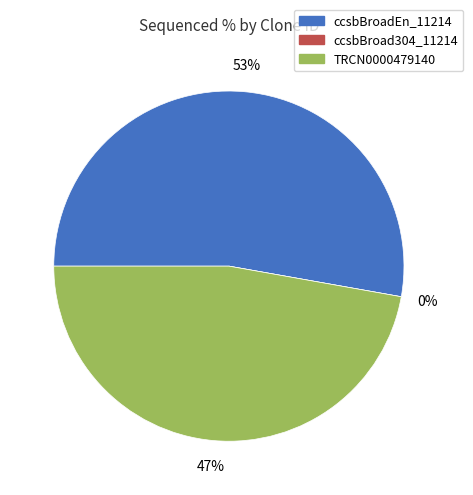

Rank the categories by value from lowest to highest.

ccsbBroad304_11214, TRCN0000479140, ccsbBroadEn_11214